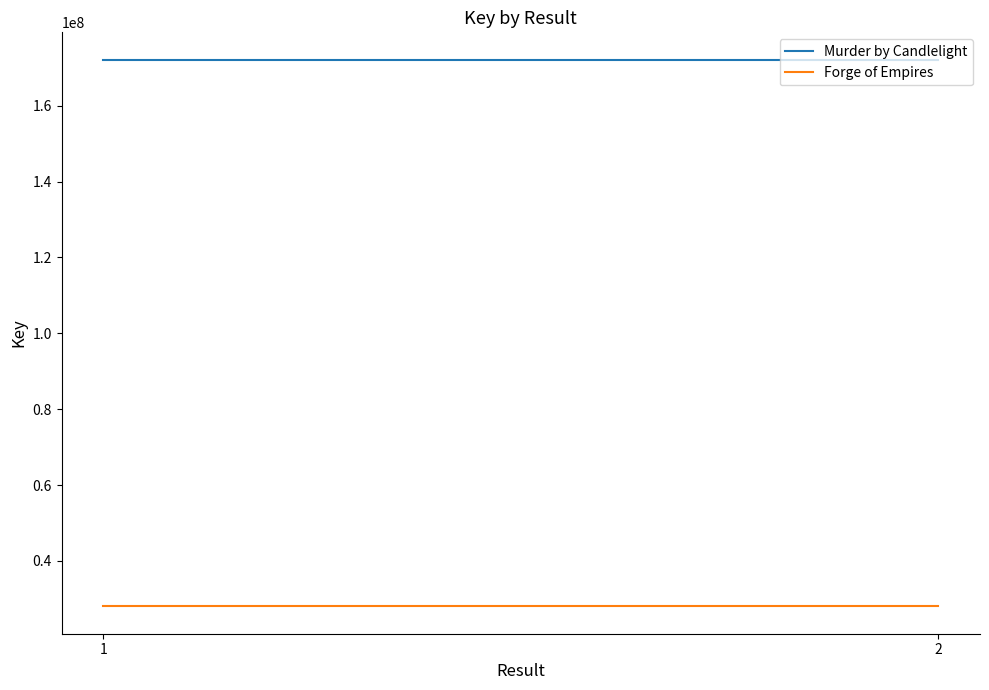

At 2, list the series in order from smallest to largest.

Forge of Empires, Murder by Candlelight